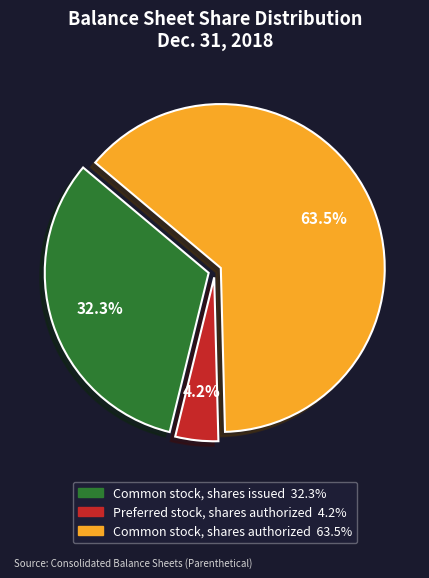

Which category accounts for the majority?

Common stock, shares authorized